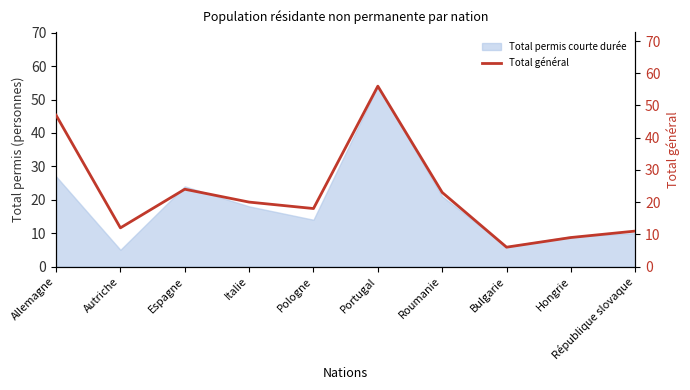

Does the chart have visible grid lines?

No